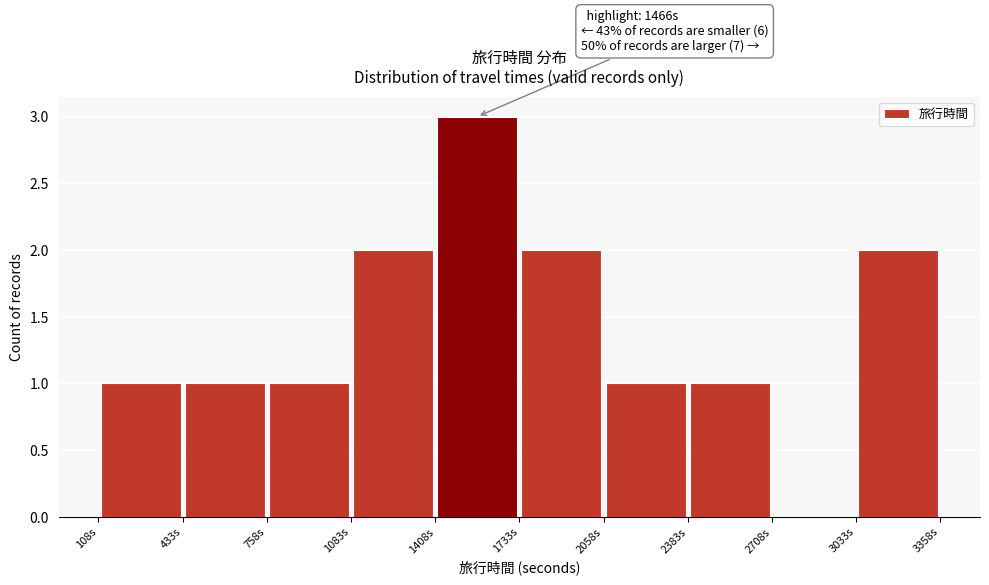

Over which range of the x-axis is the bar tallest?

1400 to 1750